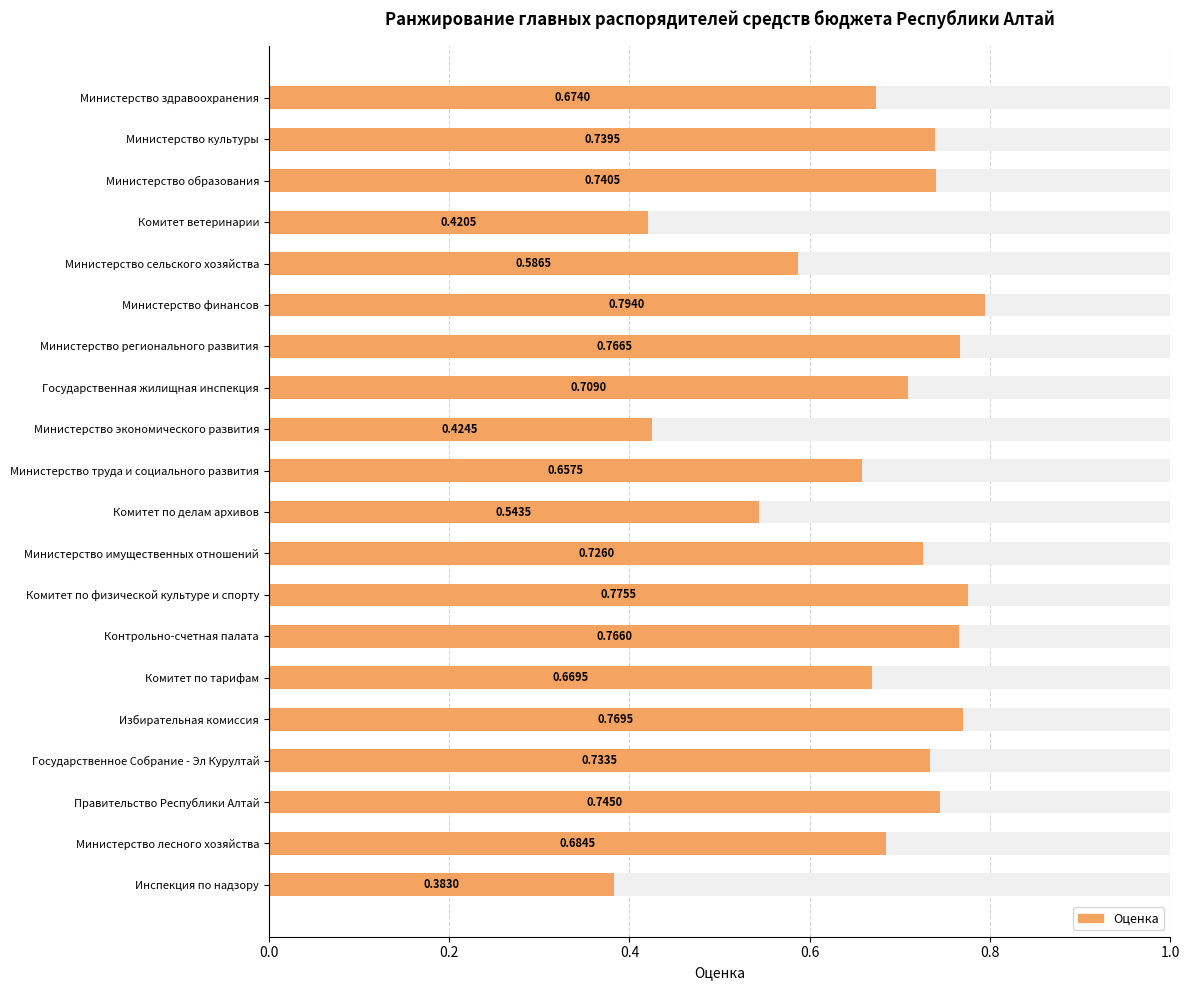

Where is the data nearest to the value 0?

Инспекция по надзору